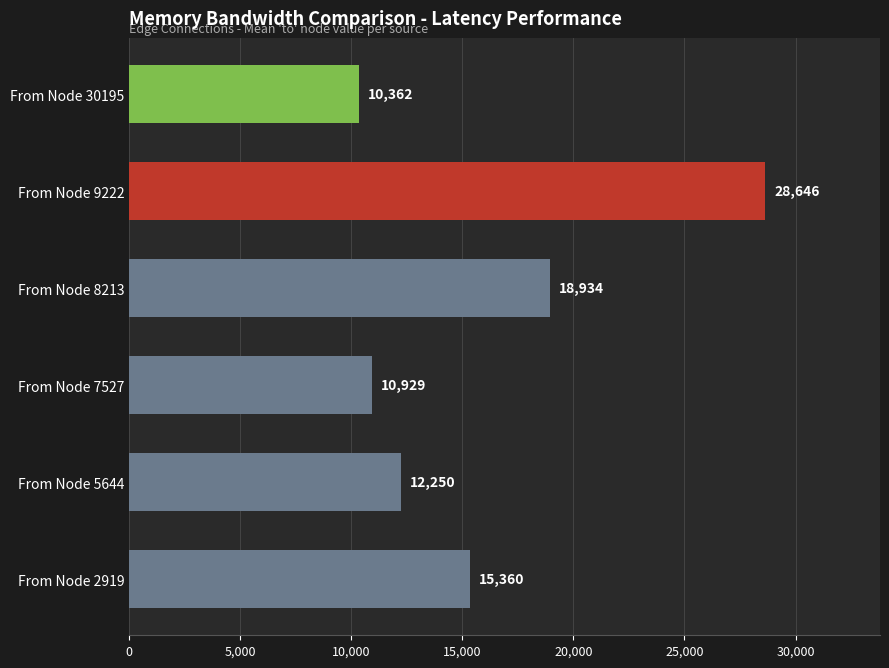

What is the difference between the maximum and minimum values?

18284.2